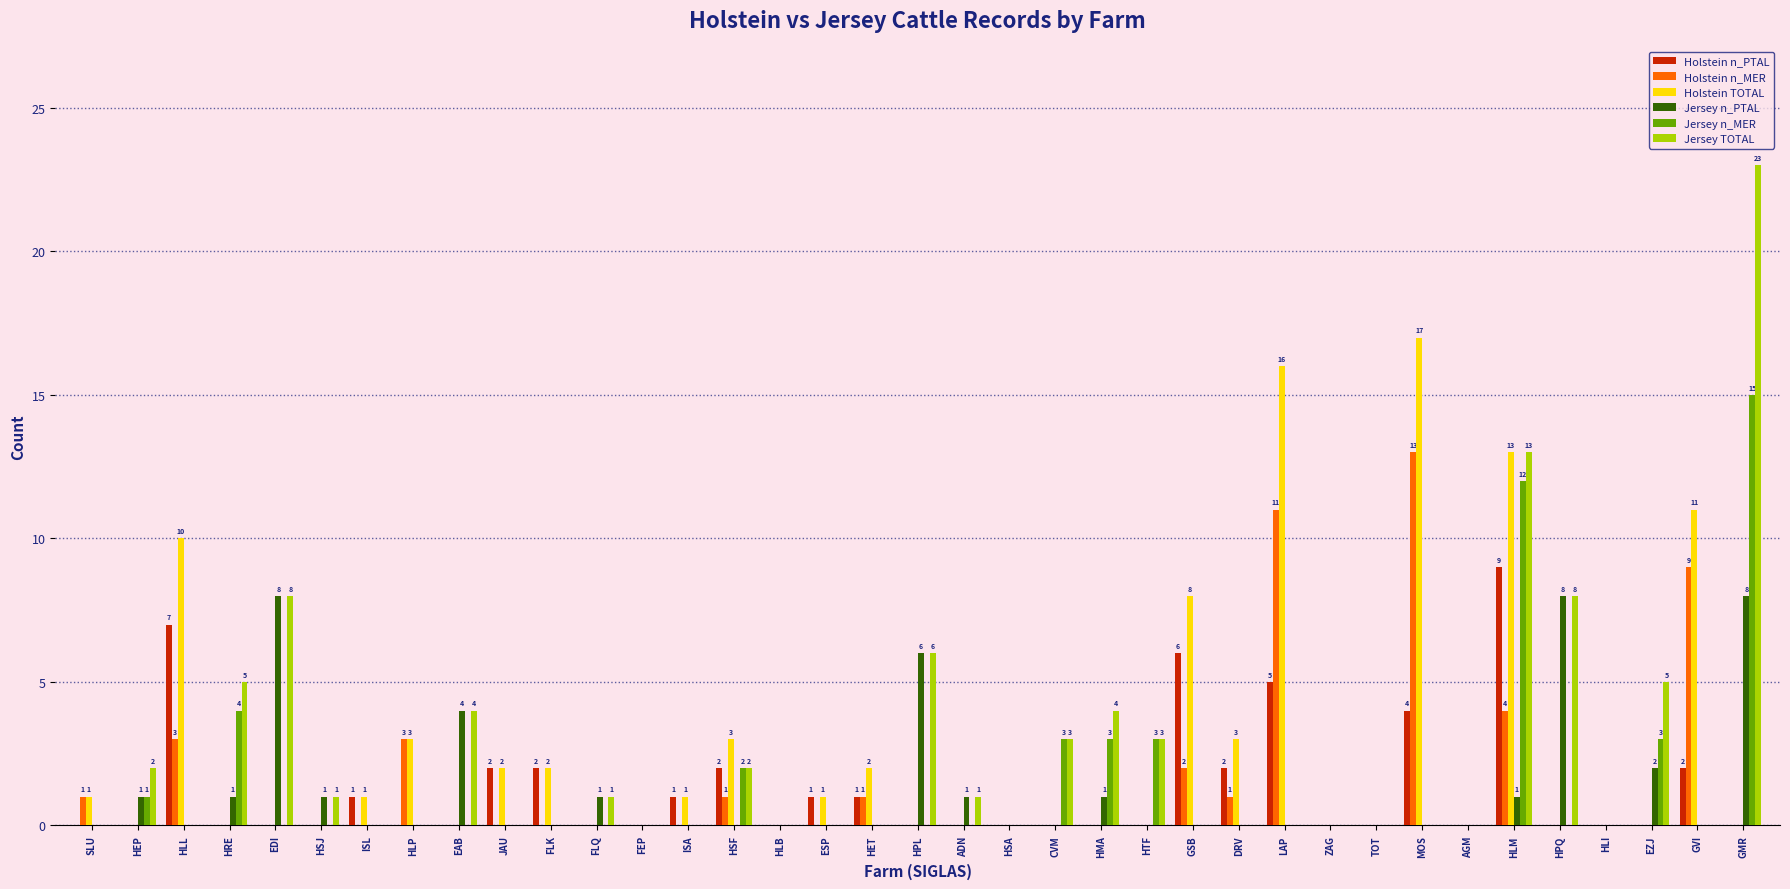

The value of Jersey n_MER at GSB is 0. True or false?

True